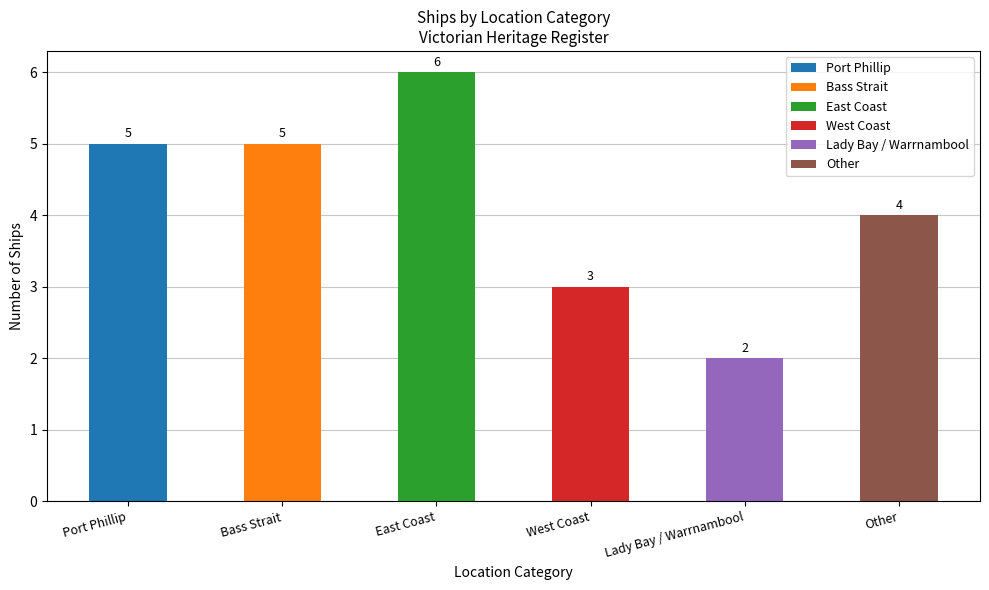

Where is the data nearest to the value 4?

Other